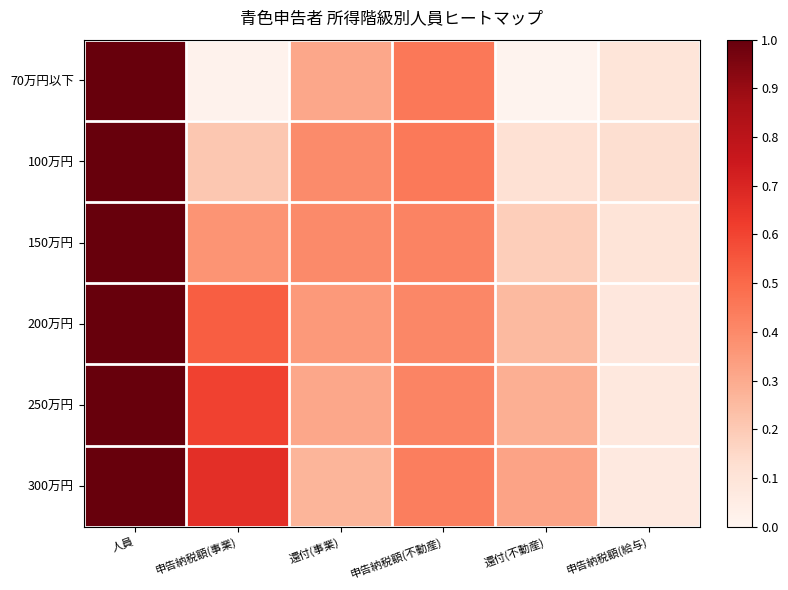

At how many categories does at least one series exceed 0?

6